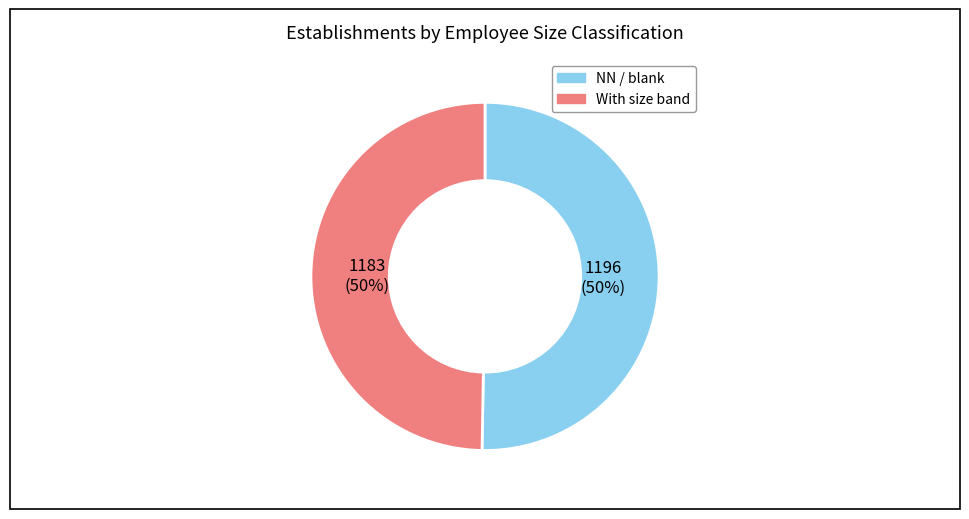

To the nearest percent, what is the average slice percentage?

50%